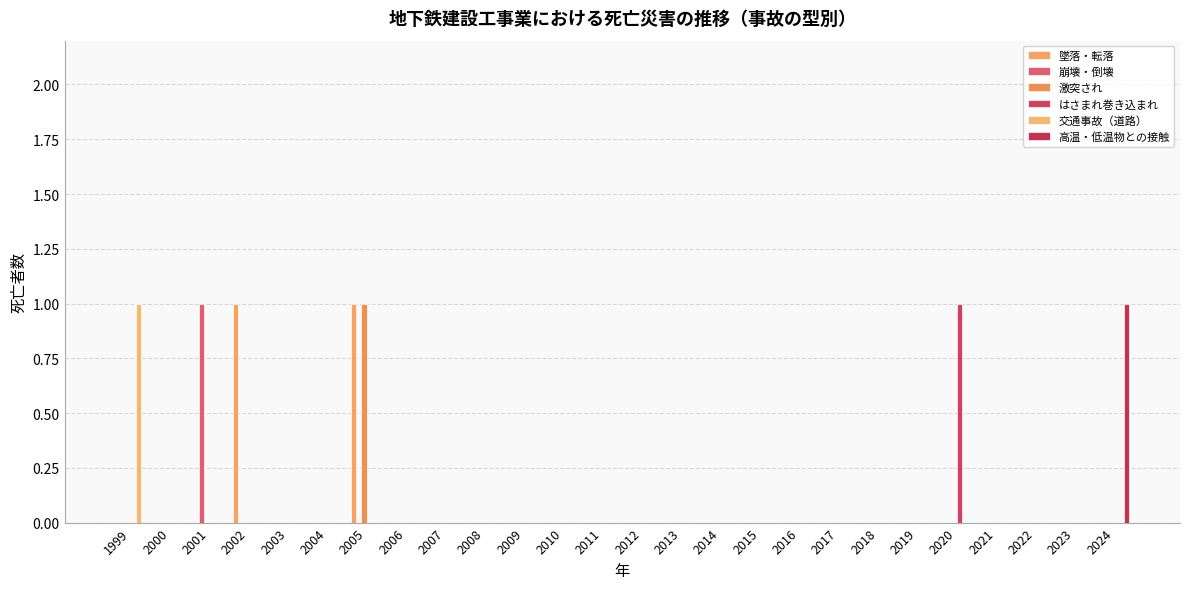

The value of 墜落・転落 at 2016 is 0. True or false?

True